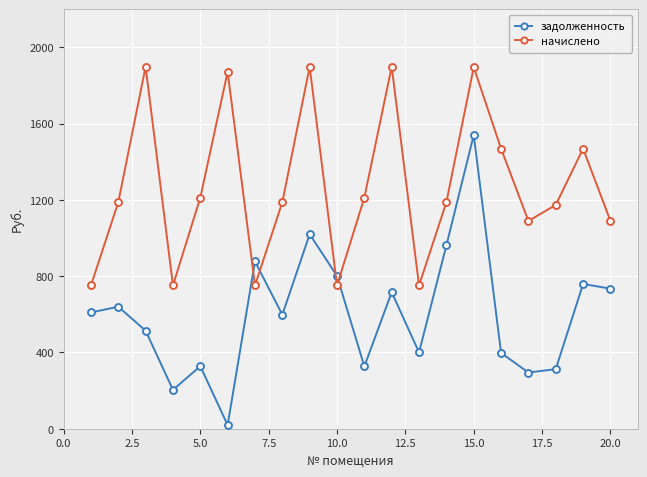

What is the difference between the maximum and minimum values in the начислено series?

1147.2